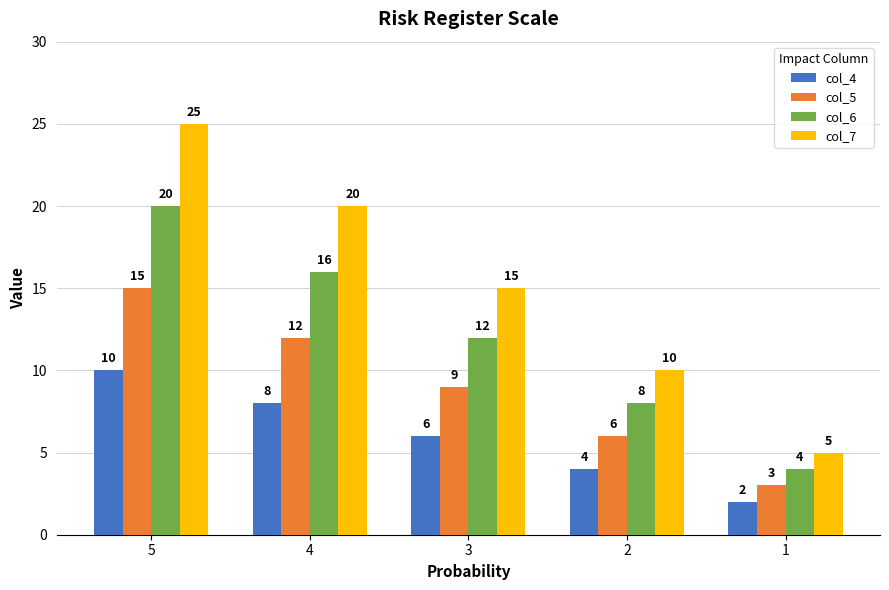

Where is col_5 nearest to the value 9?

3